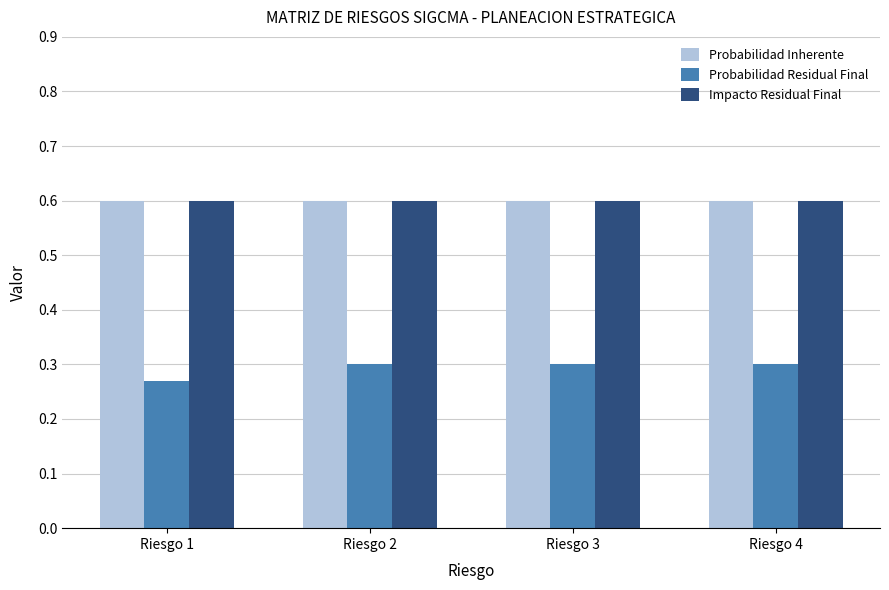

Does the chart contain any negative values?

No